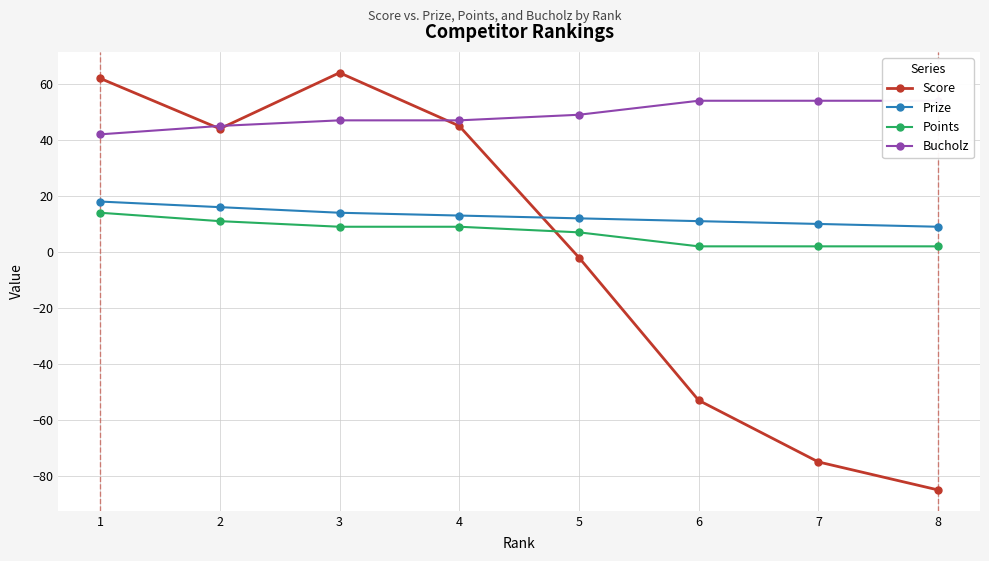

How many series are shown in this chart?

4